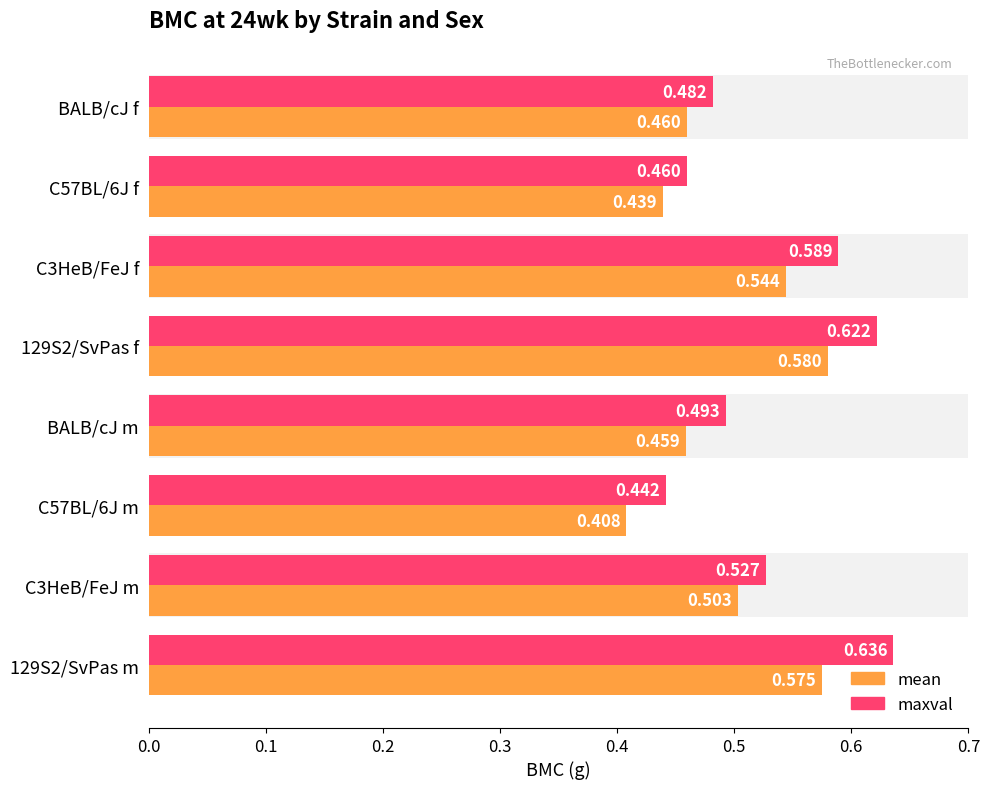

Which series changed the most between C57BL/6J f and C3HeB/FeJ f?

maxval